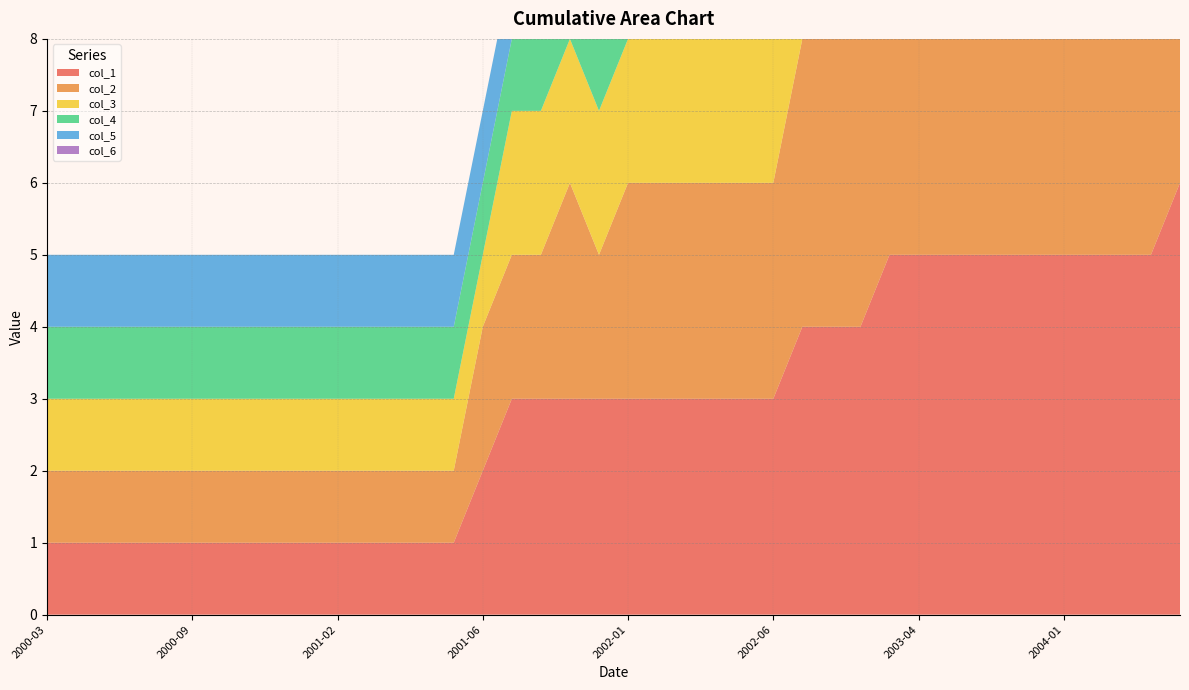

Reading left to right, transcribe all the data shown in this chart.

col_1: 1	1	1	1	1	1	1	1	1	1	1	1	1	1	1	2	3	3	3	3	3	3	3	3	3	3	4	4	4	5	5	5	5	5	5	5	5	5	5	6
col_2: 1	1	1	1	1	1	1	1	1	1	1	1	1	1	1	2	2	2	3	2	3	3	3	3	3	3	4	4	4	5	5	5	5	5	5	5	5	5	5	6
col_3: 1	1	1	1	1	1	1	1	1	1	1	1	1	1	1	1	2	2	2	2	2	2	2	2	2	2	2	2	2	2	3	3	3	3	3	3	3	3	3	3
col_4: 1	1	1	1	1	1	1	1	1	1	1	1	1	1	1	1	1	1	1	1	1	1	1	1	1	1	1	1	1	1	1	1	1	1	1	1	1	1	1	1
col_5: 1	1	1	1	1	1	1	1	1	1	1	1	1	1	1	1	1	1	1	1	1	1	1	1	1	1	1	1	1	1	1	1	1	1	1	1	1	1	1	1
col_6: 0	0	0	0	0	0	0	0	0	0	0	0	0	0	0	0	0	0	0	0	0	0	0	0	0	0	0	0	0	0	0	0	0	0	0	0	0	0	0	0